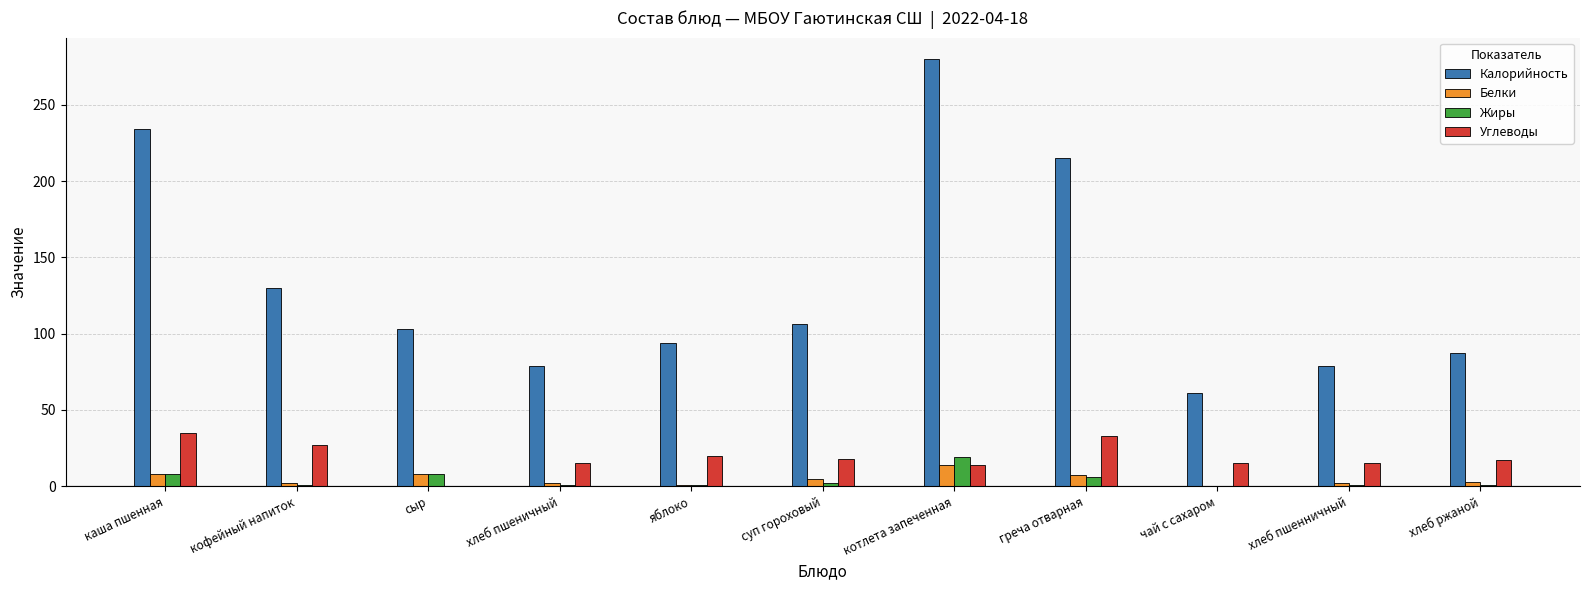

Which series has the largest total across all categories?

Калорийность